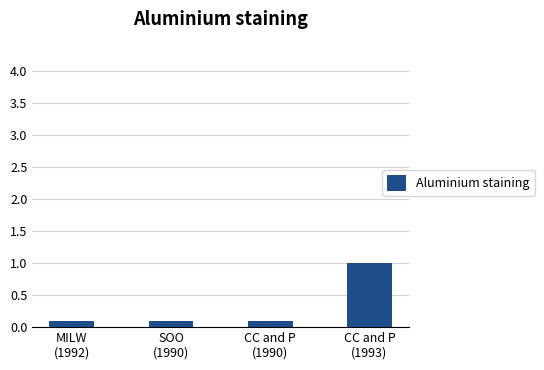

Between MILW
(1992) and CC and P
(1993), which is larger?

CC and P
(1993)